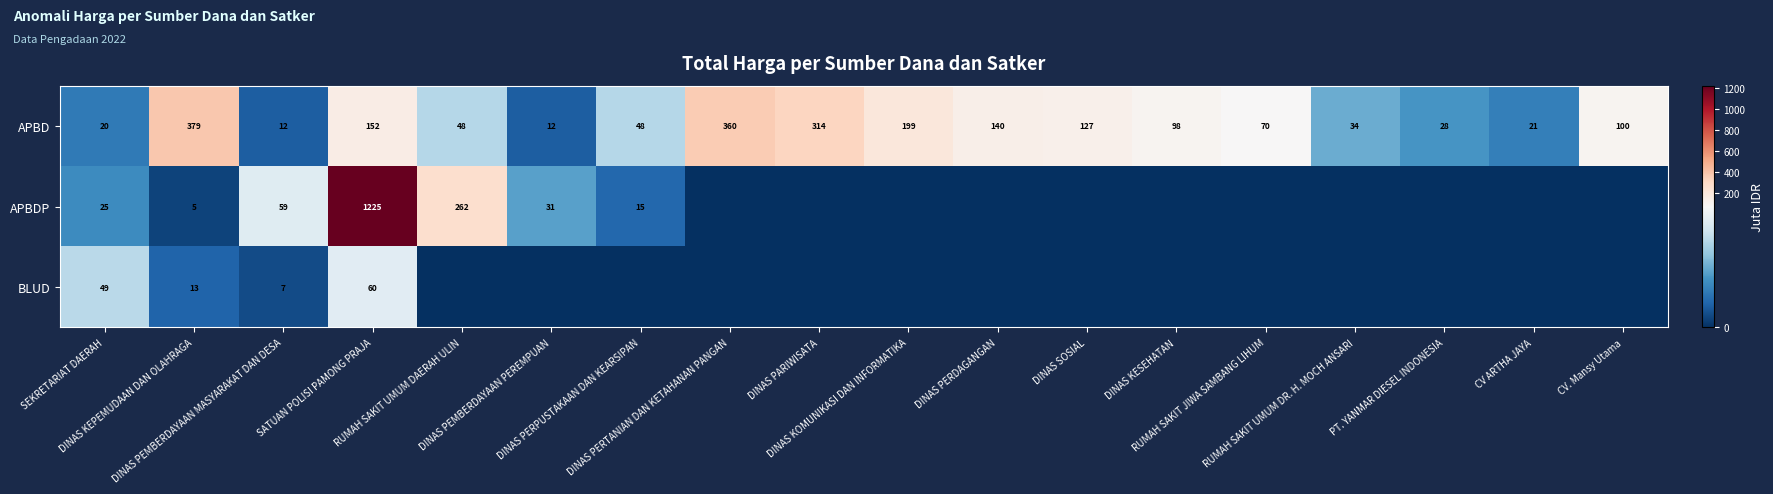

What is the spread (max minus min) of values at DINAS PERDAGANGAN?

139.8